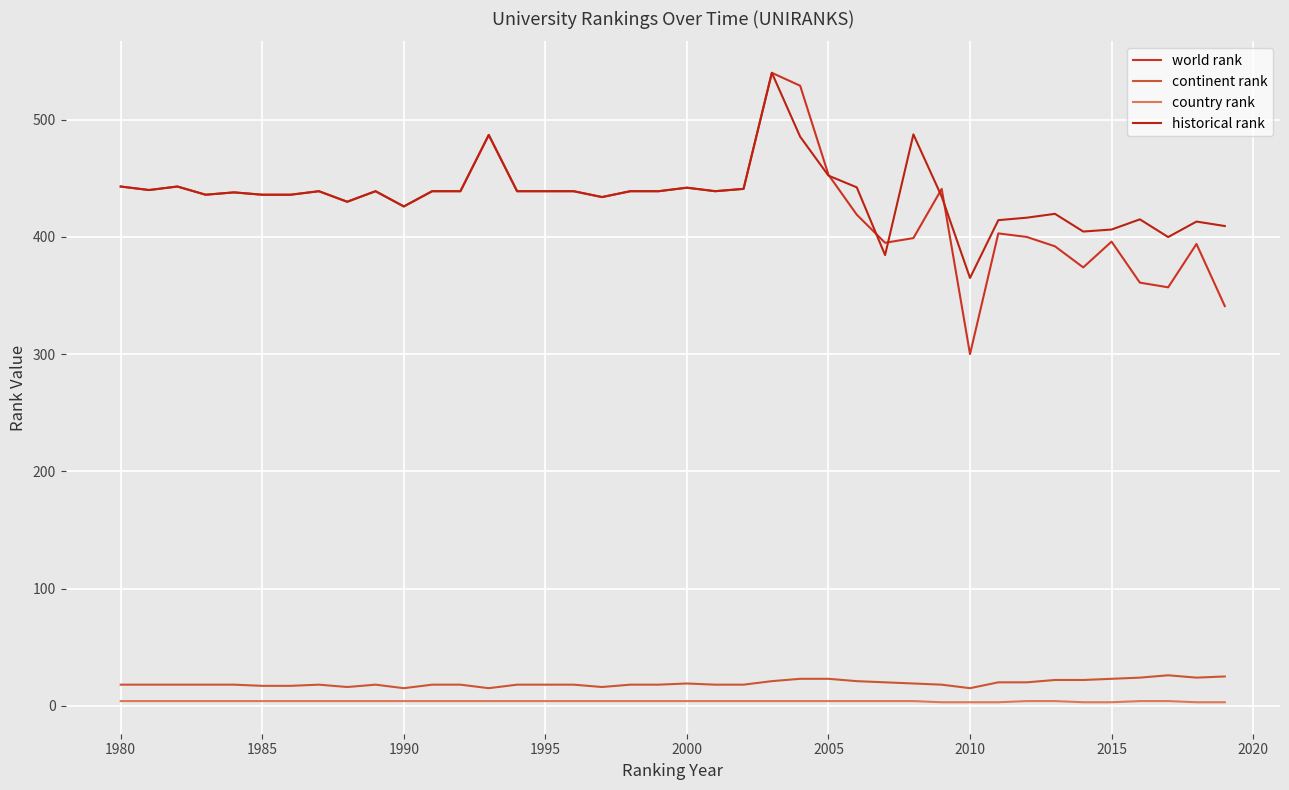

How many distinct data groups are displayed?

4